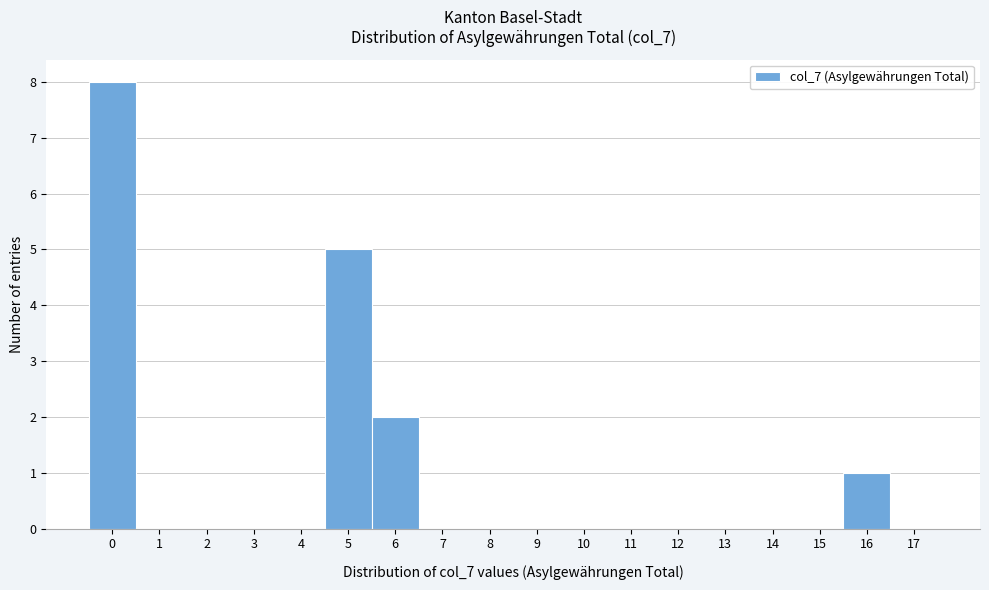

Reading left to right, list every bar in this chart as the range it spans on the x-axis followed by its height. The values are not printed on the chart, so give them approximately, as read against the axis.

-0.5 to 0.5: 8
0.5 to 1.5: 0
1.5 to 2.5: 0
2.5 to 3.5: 0
3.5 to 4.5: 0
4.5 to 5.5: 5
5.5 to 6.5: 2
6.5 to 7.5: 0
7.5 to 8.5: 0
8.5 to 9.5: 0
9.5 to 10.5: 0
10.5 to 11.5: 0
11.5 to 12.5: 0
12.5 to 13.5: 0
13.5 to 14.5: 0
14.5 to 15.5: 0
15.5 to 16.5: 1
16.5 to 17.5: 0